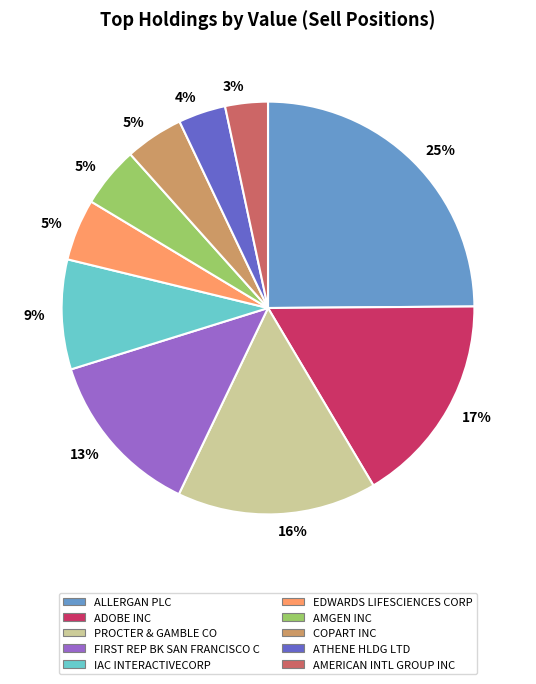

Count the number of slices in the pie.

10